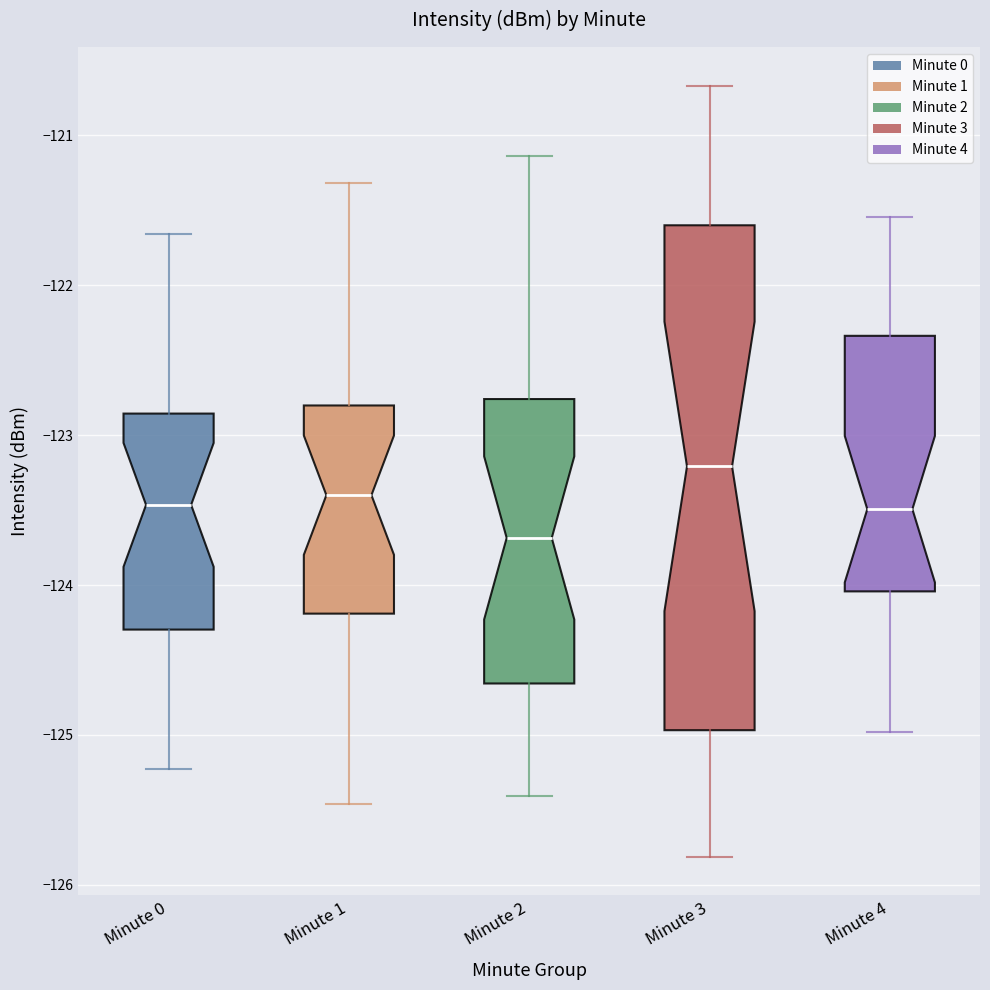

Where does the lower whisker of the box for Minute 0 end on the y-axis? The values are not printed on the chart, so give them approximately, as read against the axis.

-125.2